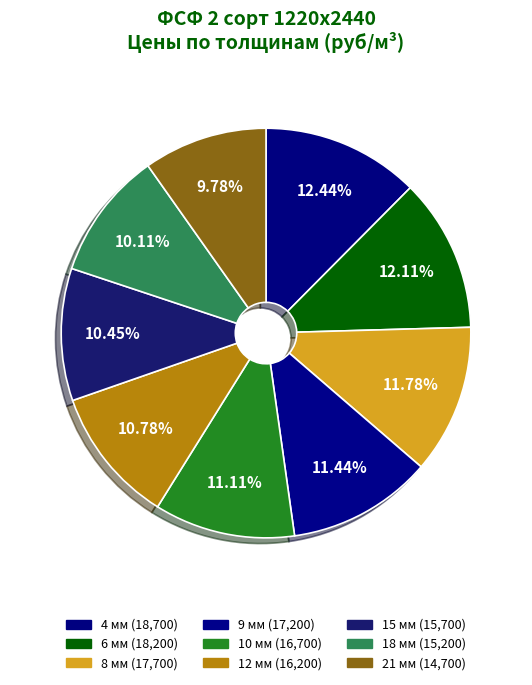

Count the number of slices in the pie.

9